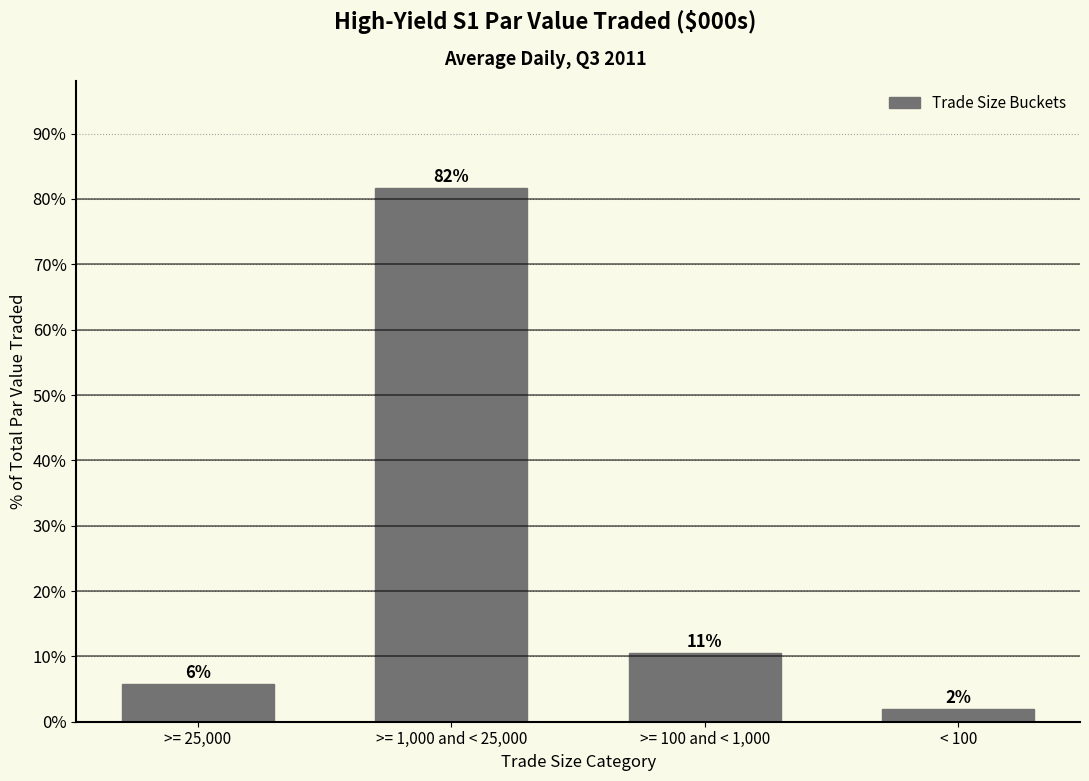

Which has a higher value, >= 25,000 or >= 100 and < 1,000?

>= 100 and < 1,000